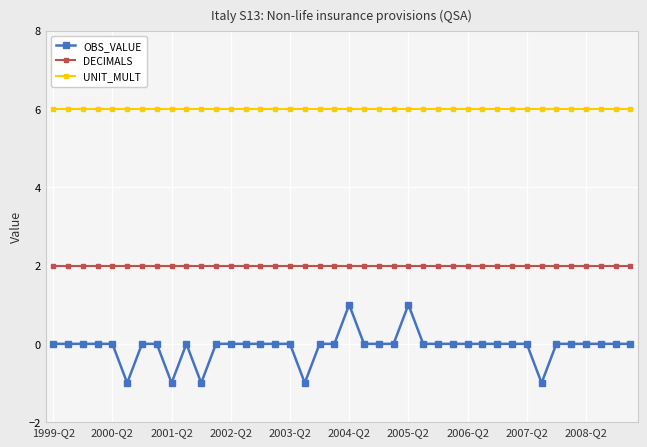

Rank the series by their maximum value, from highest to lowest.

UNIT_MULT, DECIMALS, OBS_VALUE